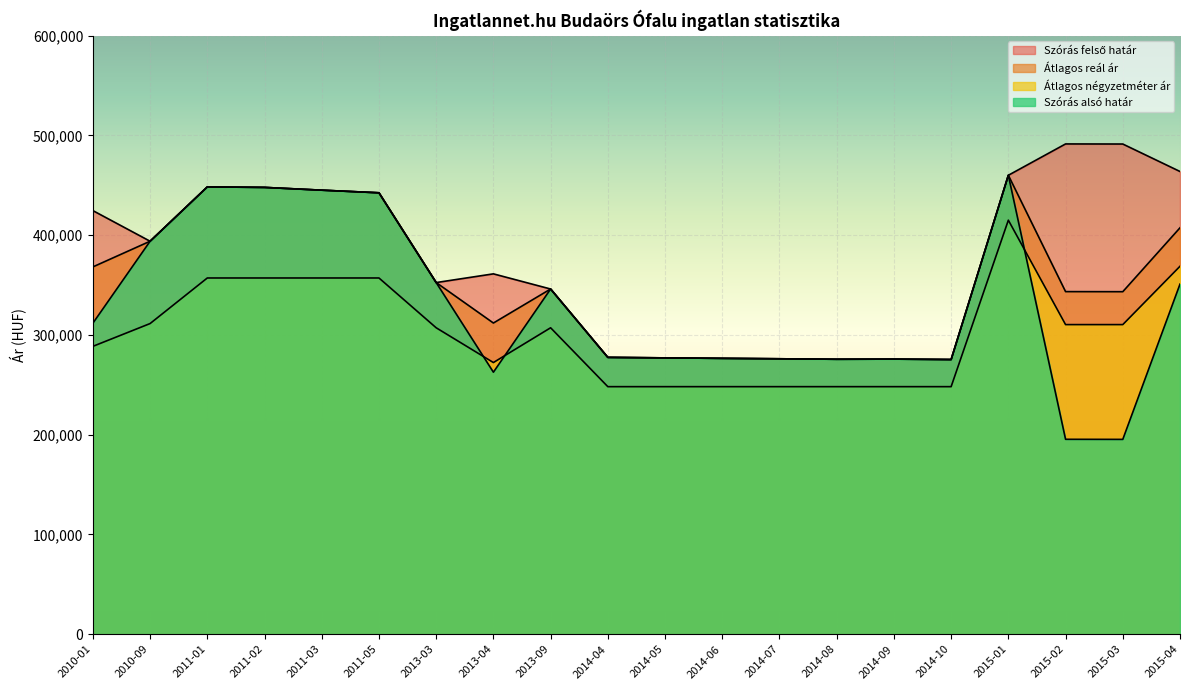

Reading left to right, extract all data points from this chart.

Szórás alsó határ: 311800	393987	448454	447946	445170	442552	352549	262685	346087	277534	277044	276555	276138	275653	275791	275376	460118	195416	195330	351011
Átlagos négyzetméter ár: 288604	311450	357142	357142	357142	357142	307216	272358	307216	248181	248181	248181	248181	248181	248181	248181	415094	310404	310404	368874
Szórás felső határ: 424690	393987	448454	447946	445170	442552	352549	361277	346087	277534	277044	276555	276138	275653	275791	275376	460118	491524	491438	463901
Átlagos reál ár: 368245	393987	448454	447946	445170	442552	352549	311981	346087	277534	277044	276555	276138	275653	275791	275376	460118	343470	343384	407456